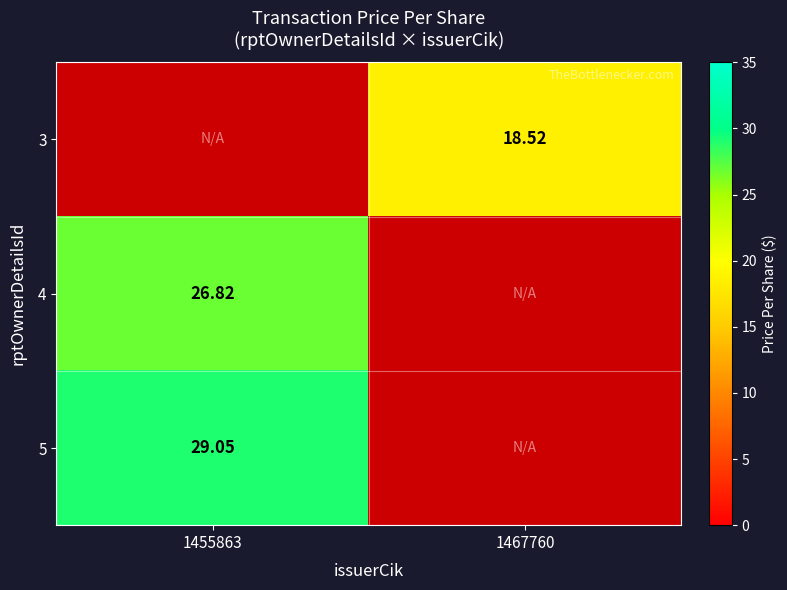

Is the value of 5 at 1455863 greater than the value of 3 at 1467760?

Yes